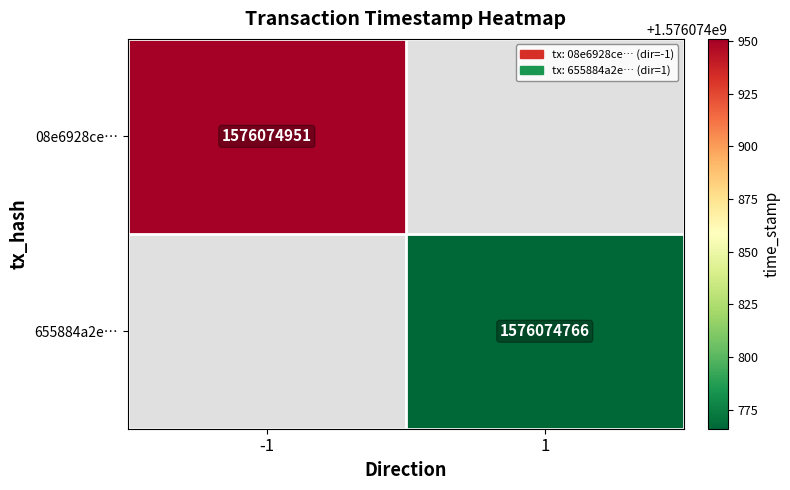

Count the number of categories in the chart.

2